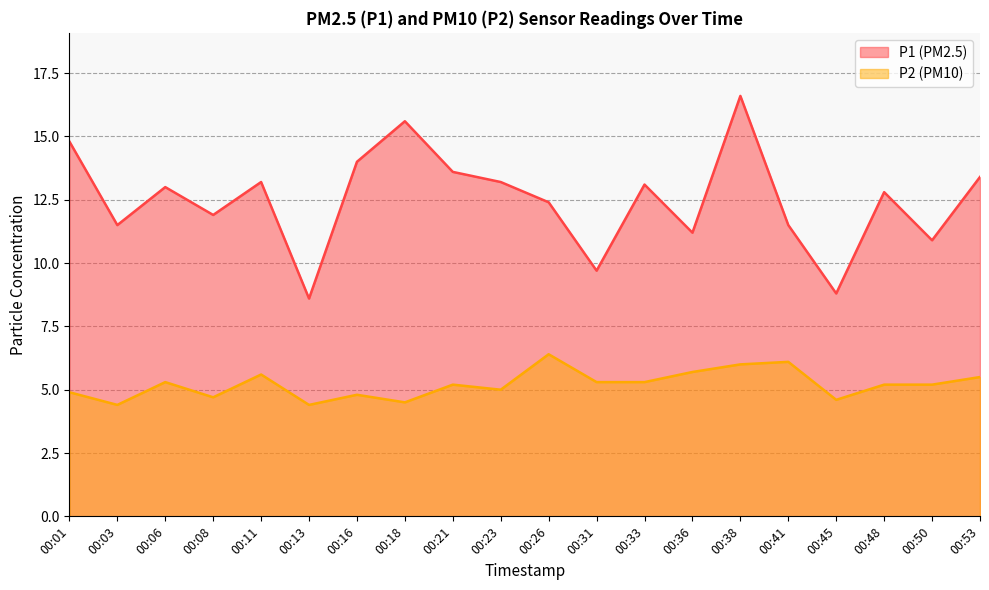

Read the P2 value at 00:13.

4.4